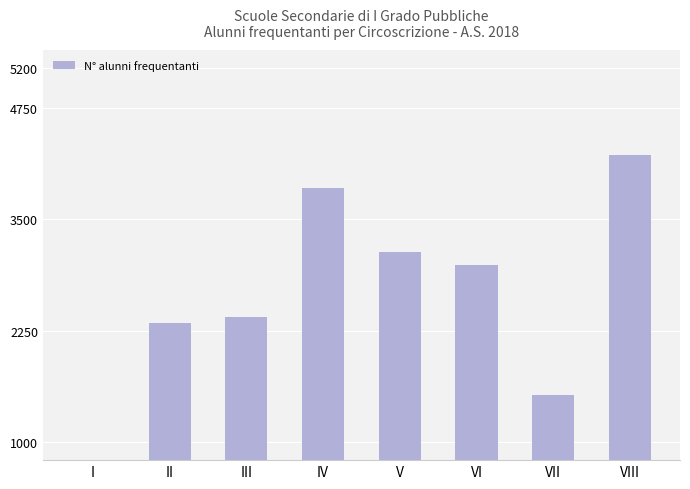

What is the ratio of the value at VI to the value at V?

1.0